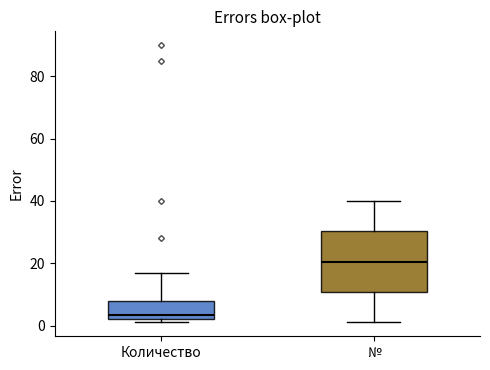

Reading left to right, read every box against the y-axis: the position of its median line, the range the box covers, and the ends of its whiskers. The values are not printed on the chart, so give them approximately, as read against the axis.

Количество: median 4, box 2 to 8, whiskers 2 (just below the box's lower edge) to 18
№: median 20, box 10 to 30, whiskers 2 to 40